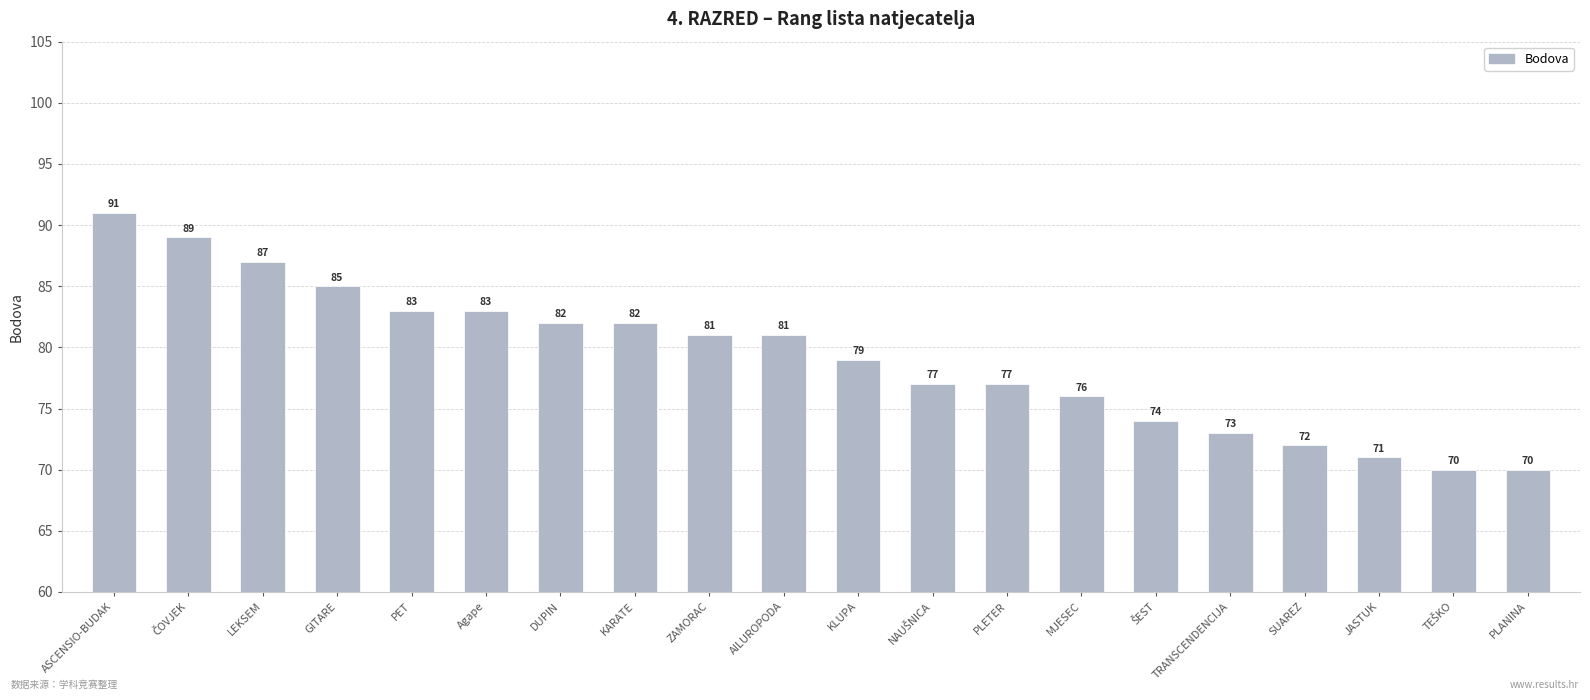

What is the greatest value displayed?

91